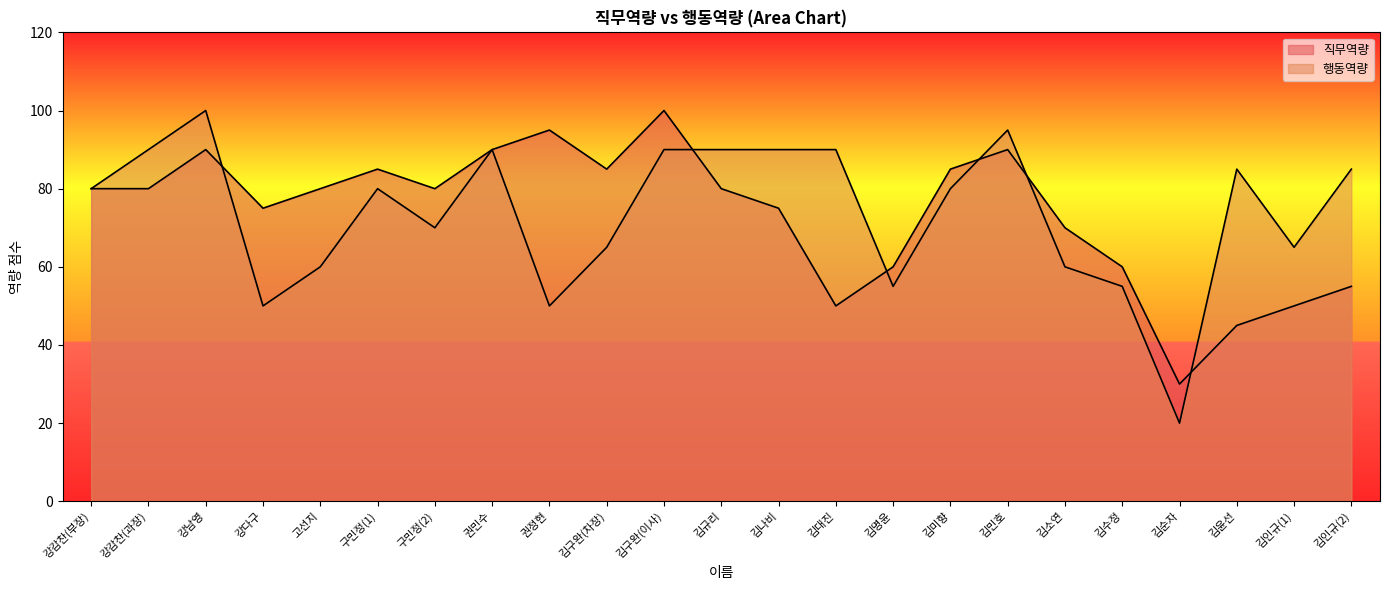

What position from the right is 김민호?

7